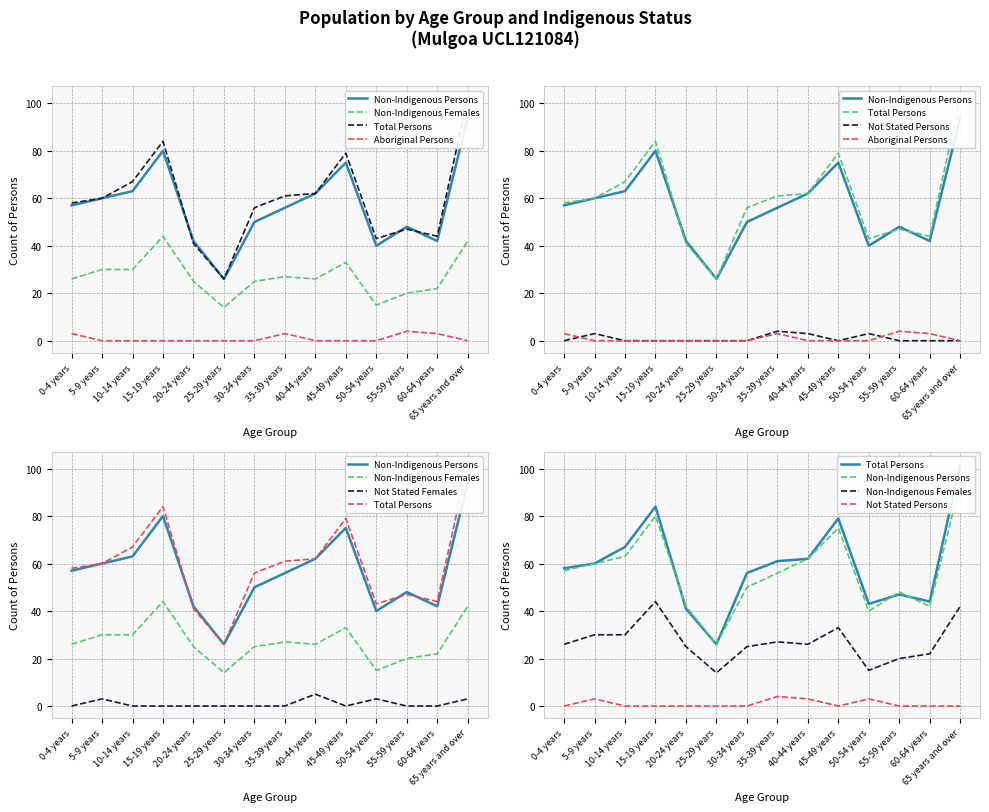

What is the label of the 9th point from the right?

25-29 years